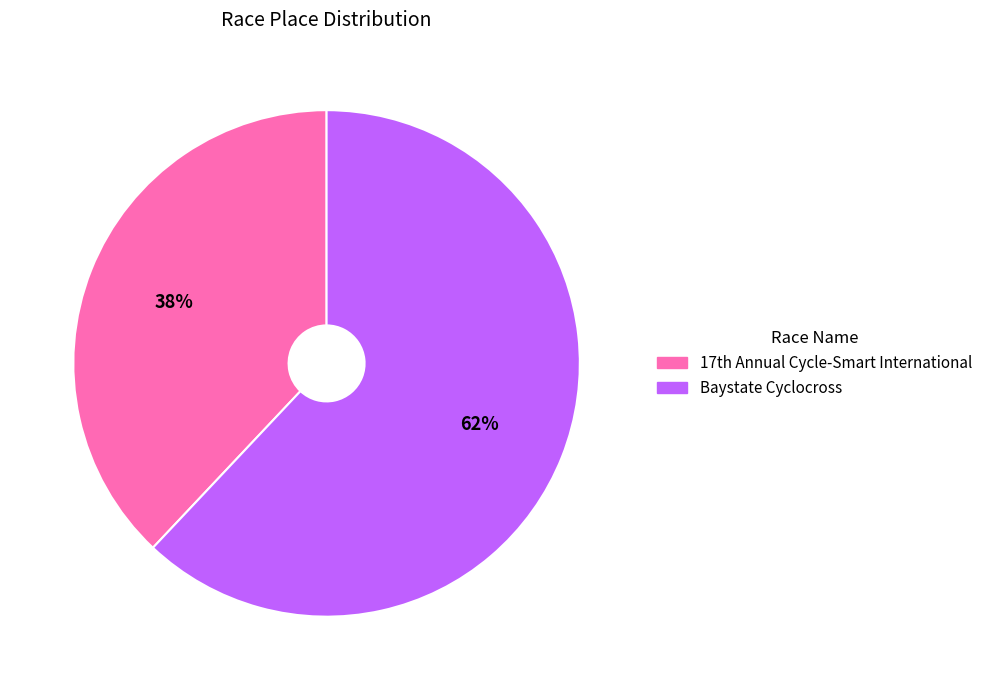

Is there any slice that represents more than half of the pie?

Yes